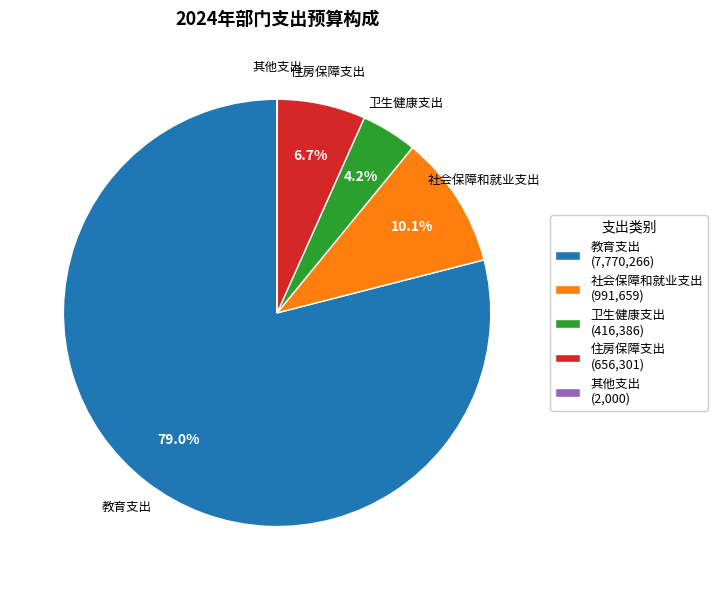

The 住房保障支出 slice represents 7% of the pie. True or false?

True